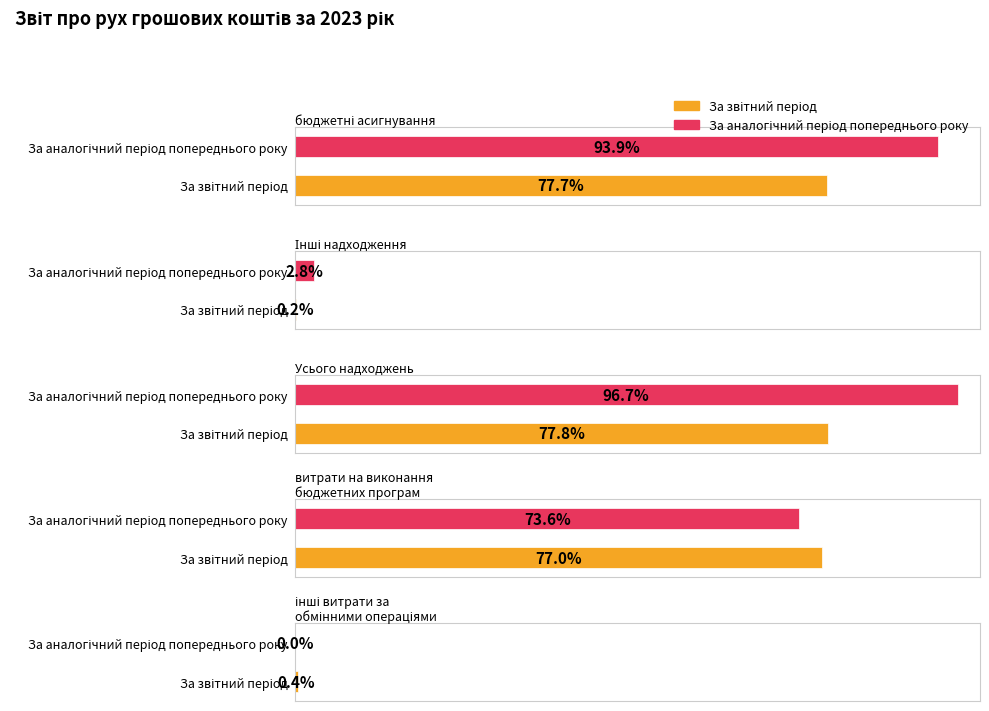

Which series changed the most between Усього надходжень and витрати на виконання
бюджетних програм?

За аналогічний період попереднього року